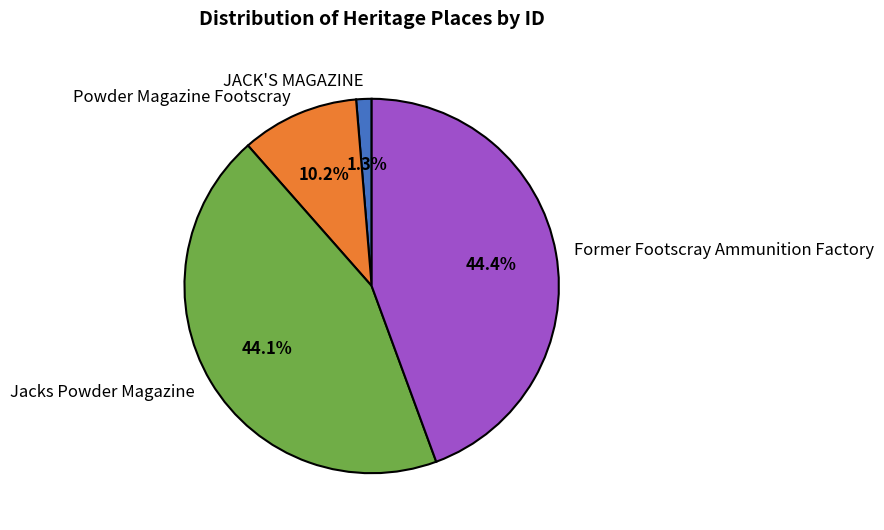

The Jacks Powder Magazine slice represents 44% of the pie. True or false?

True